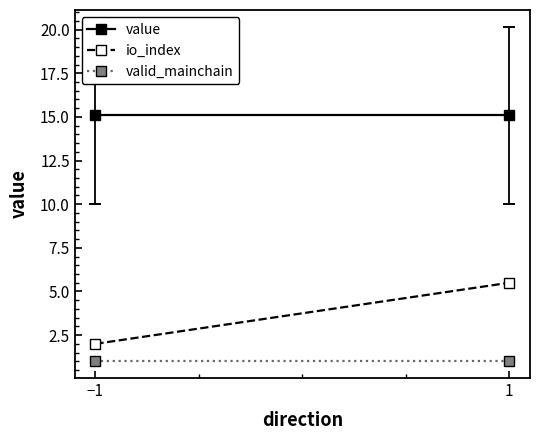

Reading left to right, extract all data points from this chart.

value: 15.1	15.1
io_index: 2.0	5.5
valid_mainchain: 1.0	1.0